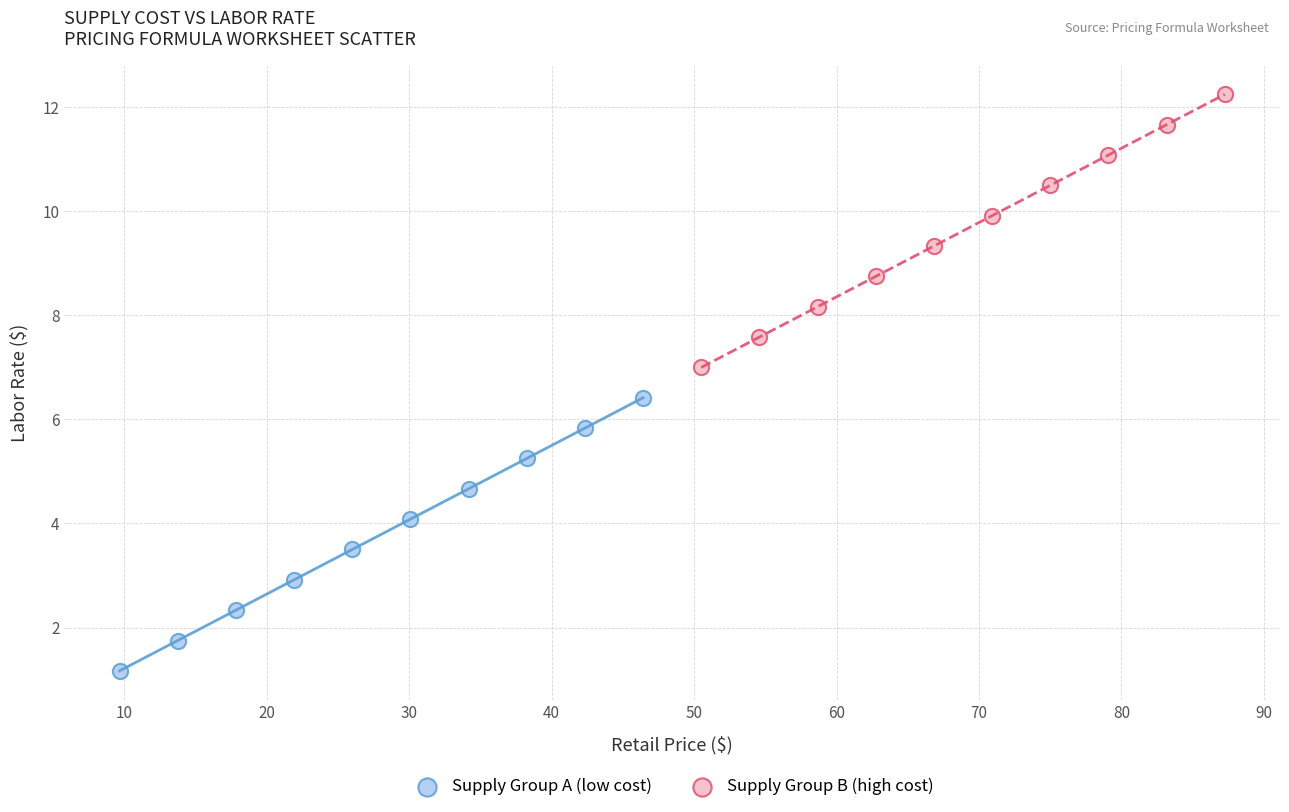

Which series reaches the maximum Y coordinate?

Supply Group B (high cost)